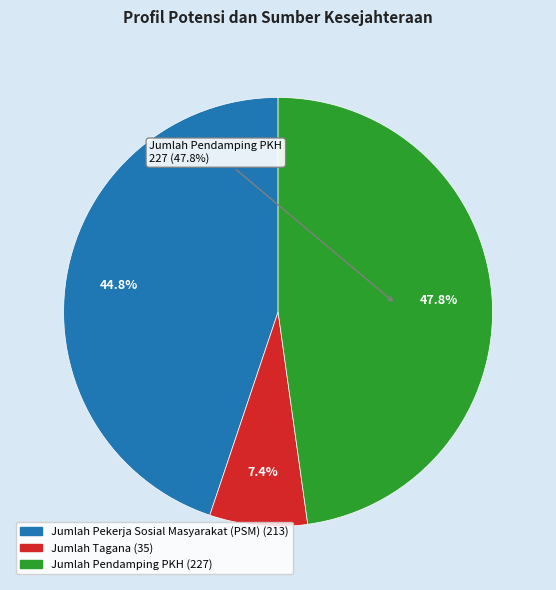

Rank the categories by value from highest to lowest.

Jumlah Pendamping PKH, Jumlah Pekerja Sosial Masyarakat (PSM), Jumlah Tagana